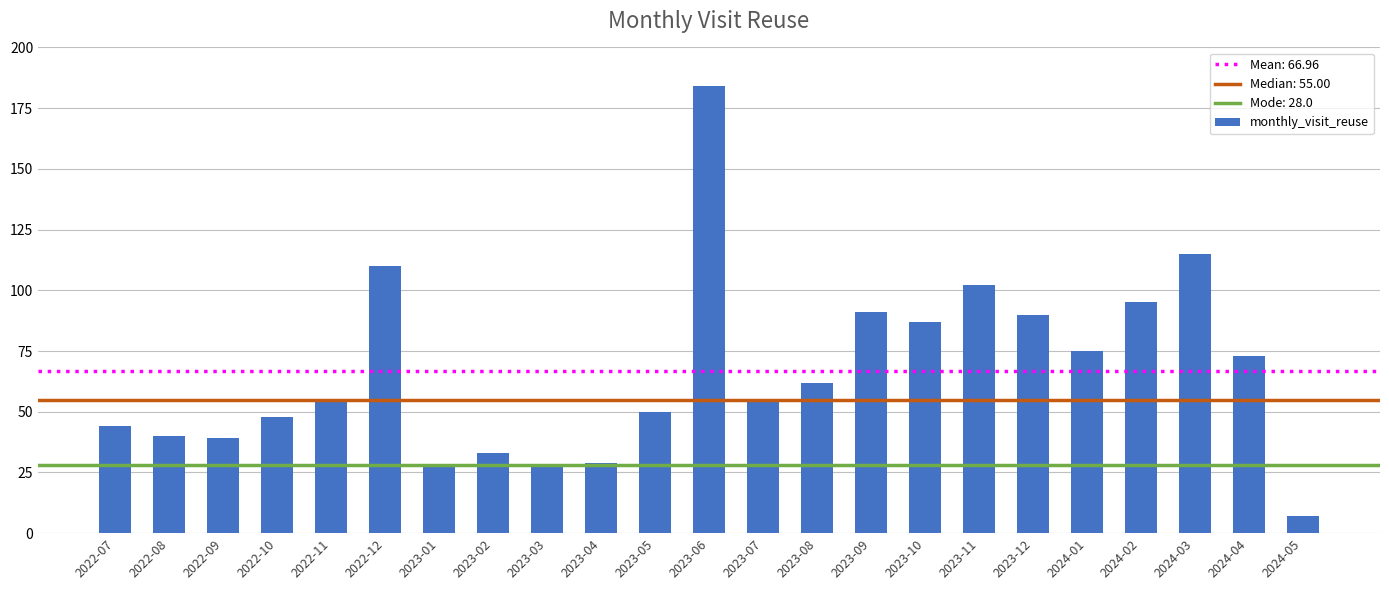

What is the difference between the maximum and second lowest values?

156